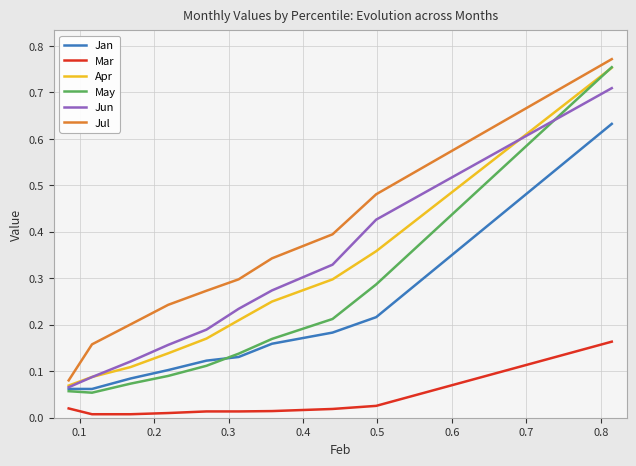

How many series are shown in this chart?

6